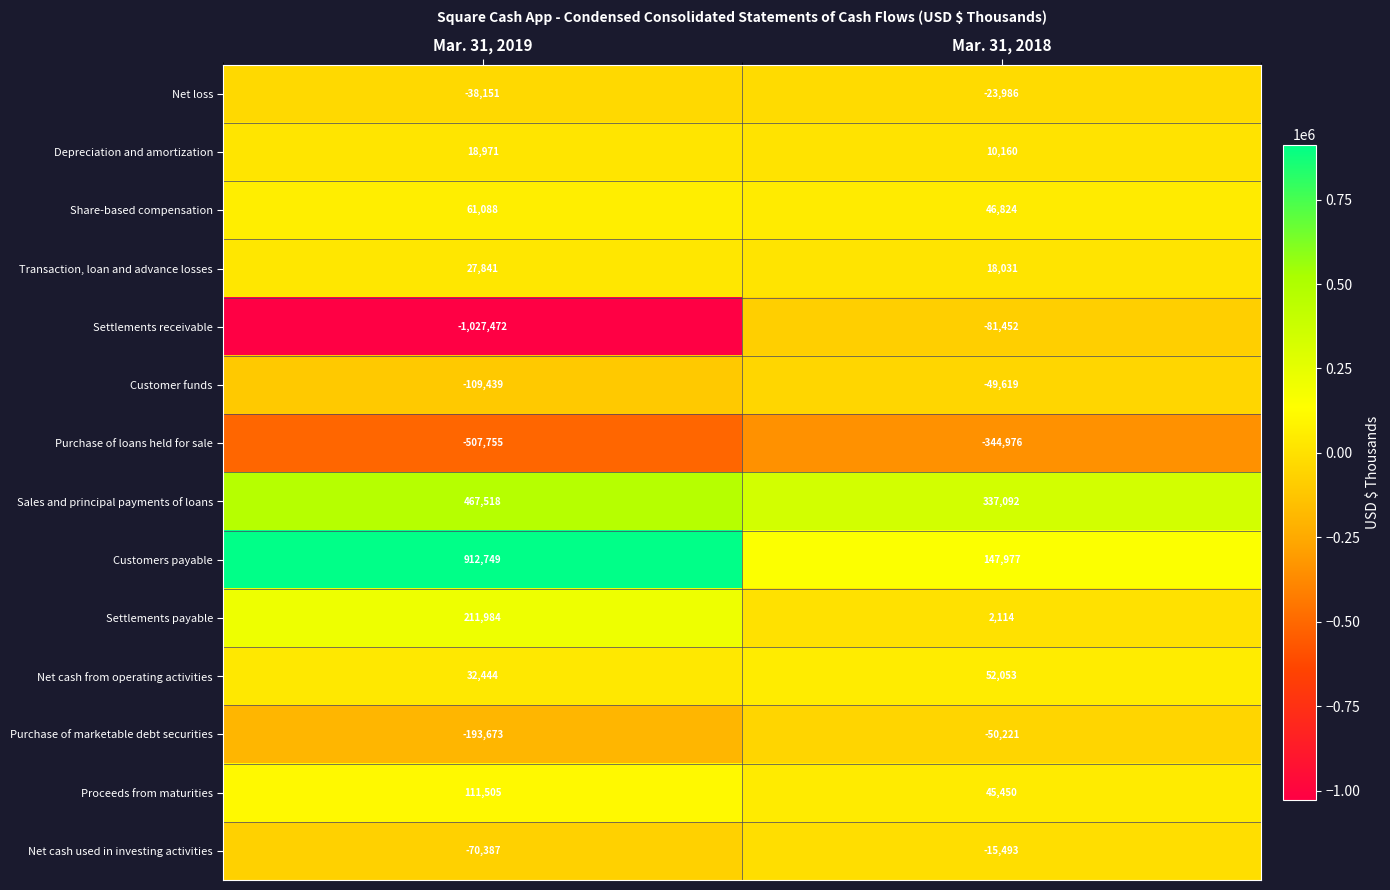

What is the approximate value of Transaction, loan and advance losses at Mar. 31, 2019?

27841